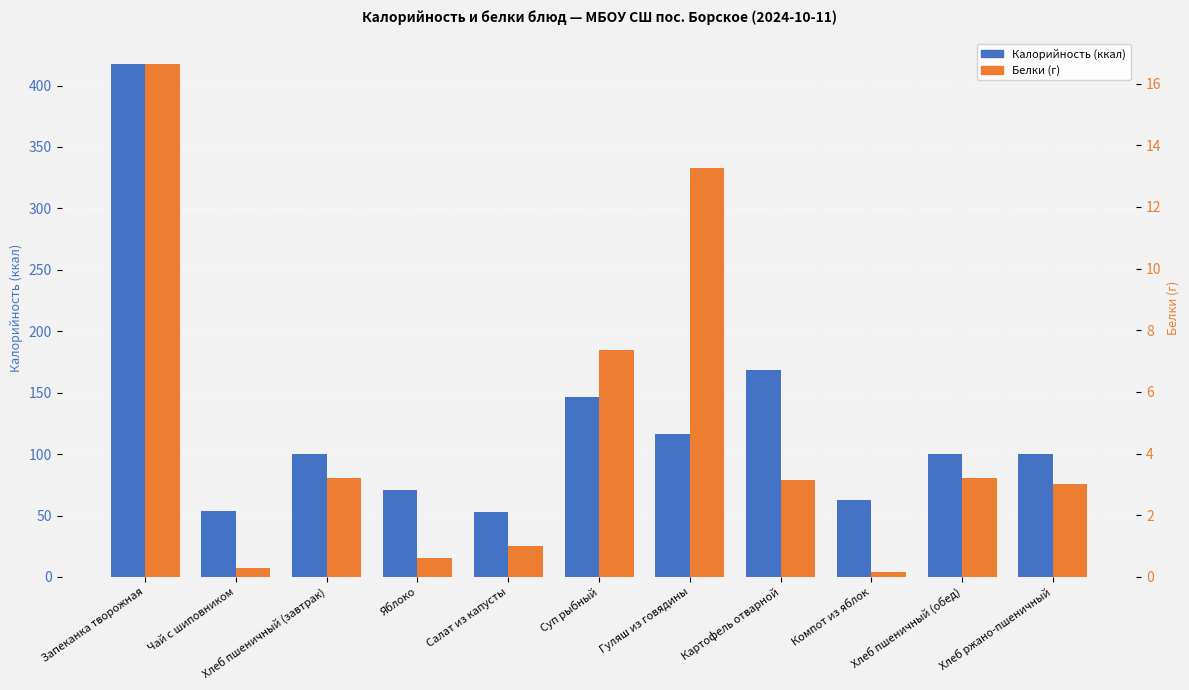

At which category does the chart reach its minimum across all series?

Компот из яблок